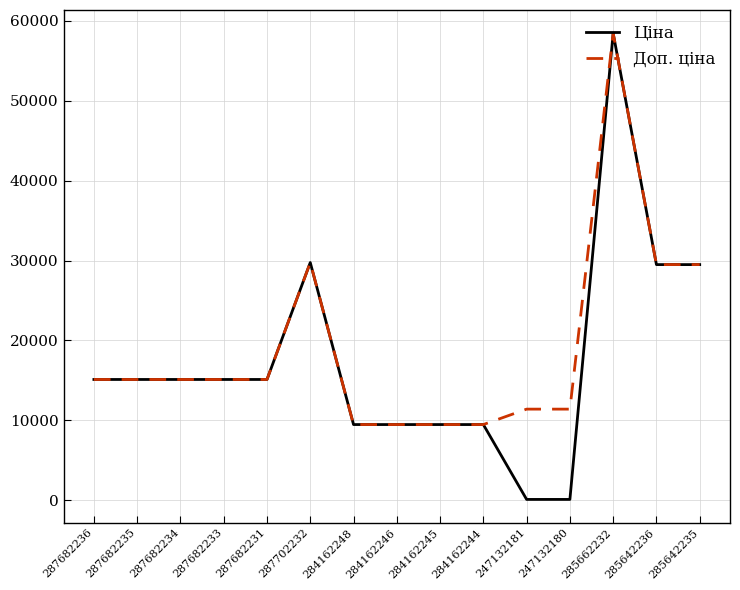

Which series has the largest range (max minus min)?

Ціна